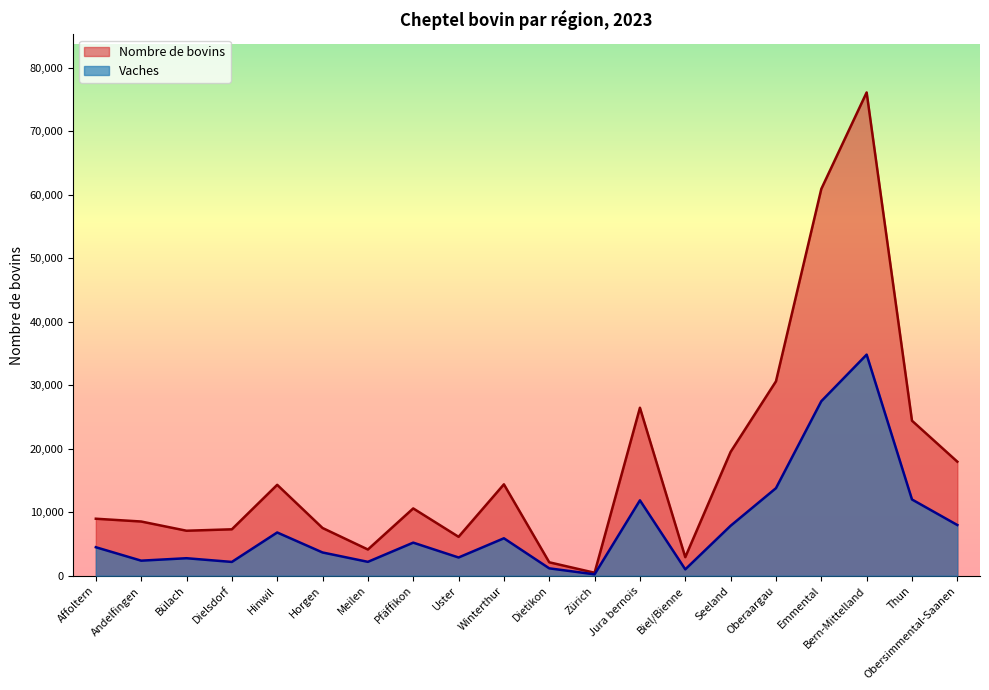

Where is the first local maximum for Vaches?

Bülach